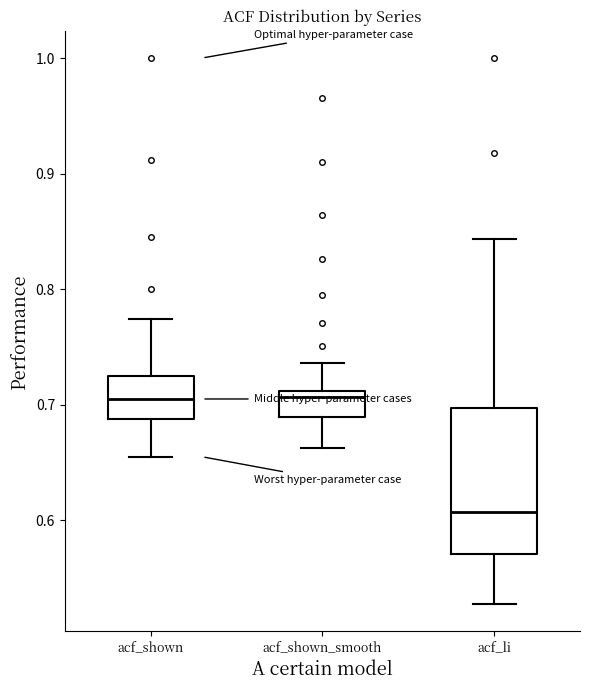

Reading left to right, transcribe this box plot: for each box, give where its median line is, the range the box spans, and where its two whiskers end, as read against the y-axis. The values are not printed on the chart, so give them approximately, as read against the axis.

acf_shown: median 0.71, box 0.69 to 0.73, whiskers 0.66 to 0.77
acf_shown_smooth: median 0.71 (just below the box's upper edge), box 0.69 to 0.71, whiskers 0.66 to 0.74
acf_li: median 0.61, box 0.57 to 0.70, whiskers 0.53 to 0.84